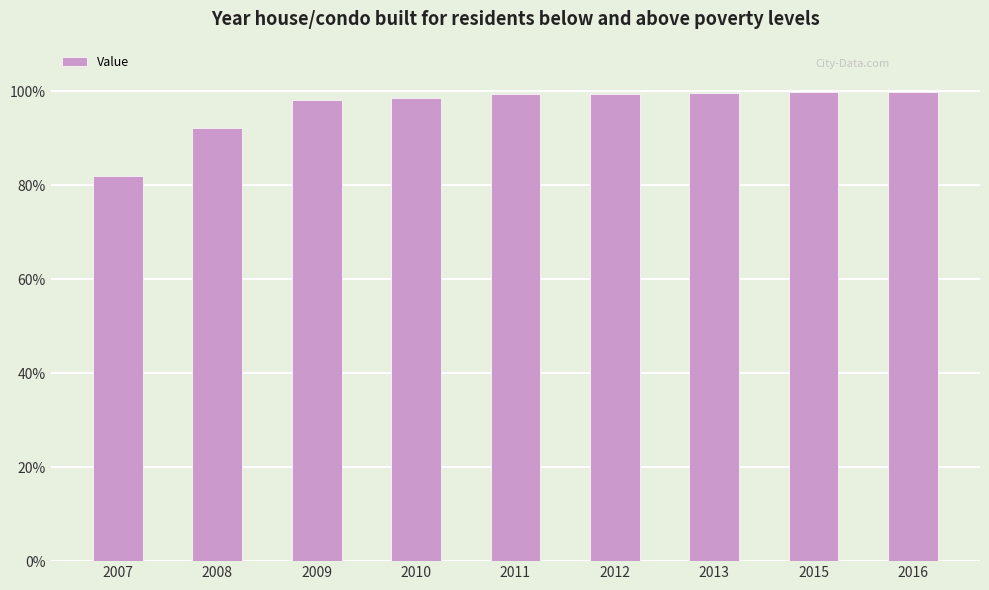

Approximately how many times larger is the value at 2016 compared to 2015?

1.0